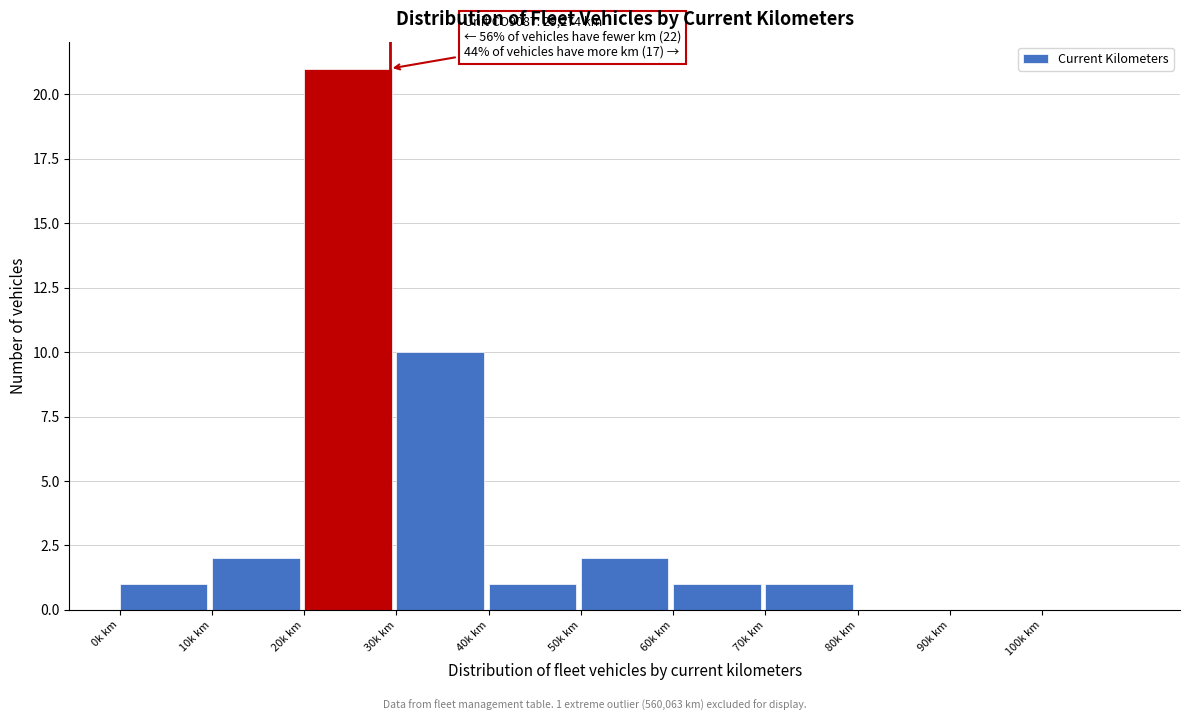

Reading left to right, transcribe all the data shown in this chart.

0k km=1	10k km=2	20k km=21	30k km=10	40k km=1	50k km=2	60k km=1	70k km=1	80k km=0	90k km=0	100k km=0